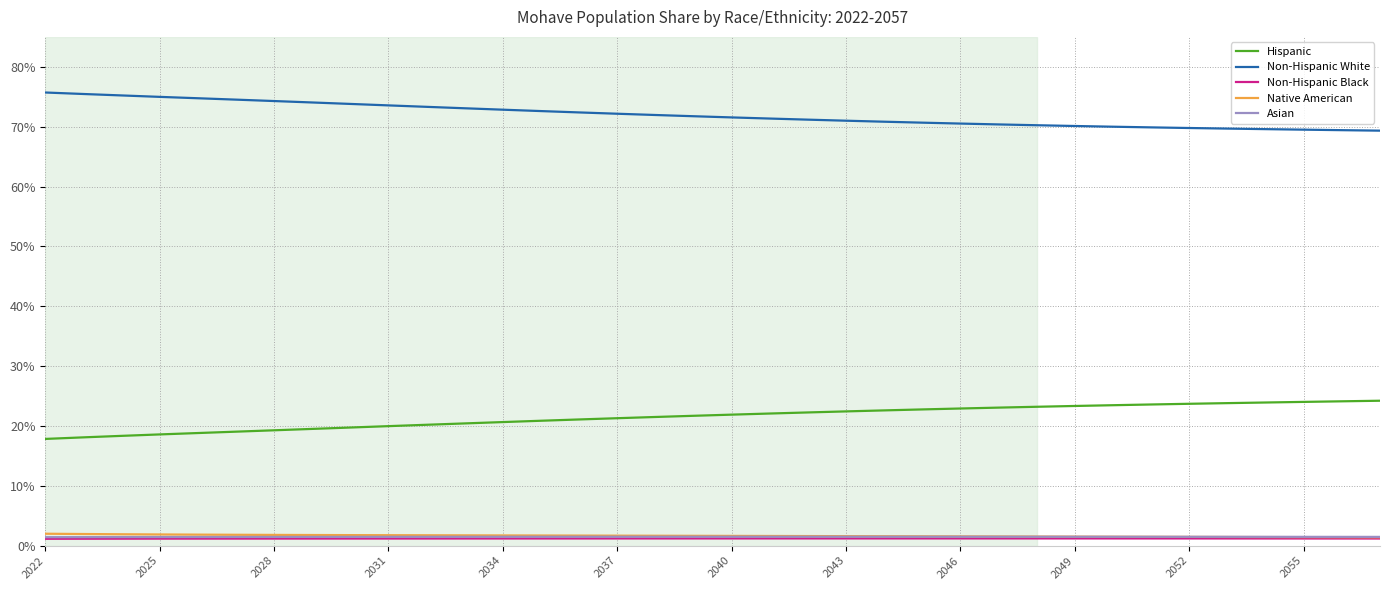

True or false: Asian and Hispanic cross at least once.

False